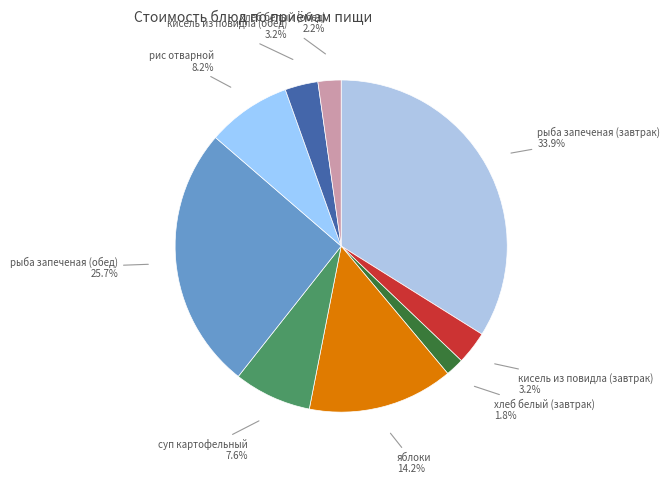

To the nearest percent, what portion does яблоки represent?

14%